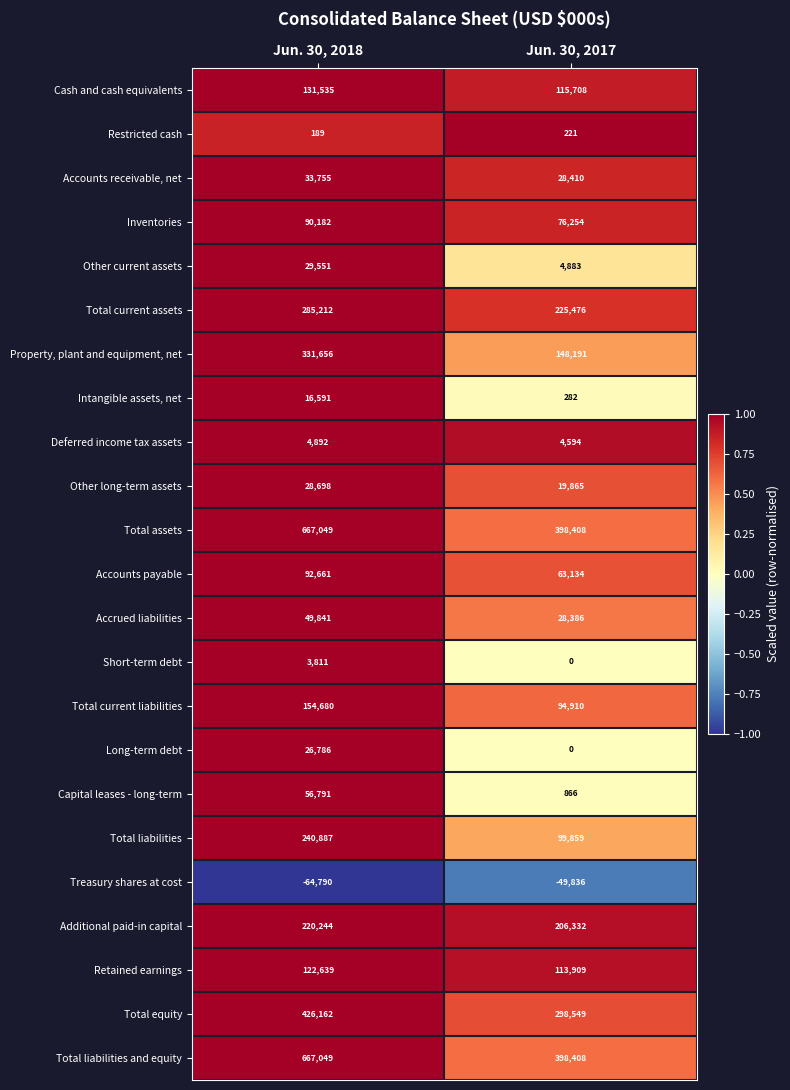

What is the difference between the highest and lowest values at Jun. 30, 2017?

448244